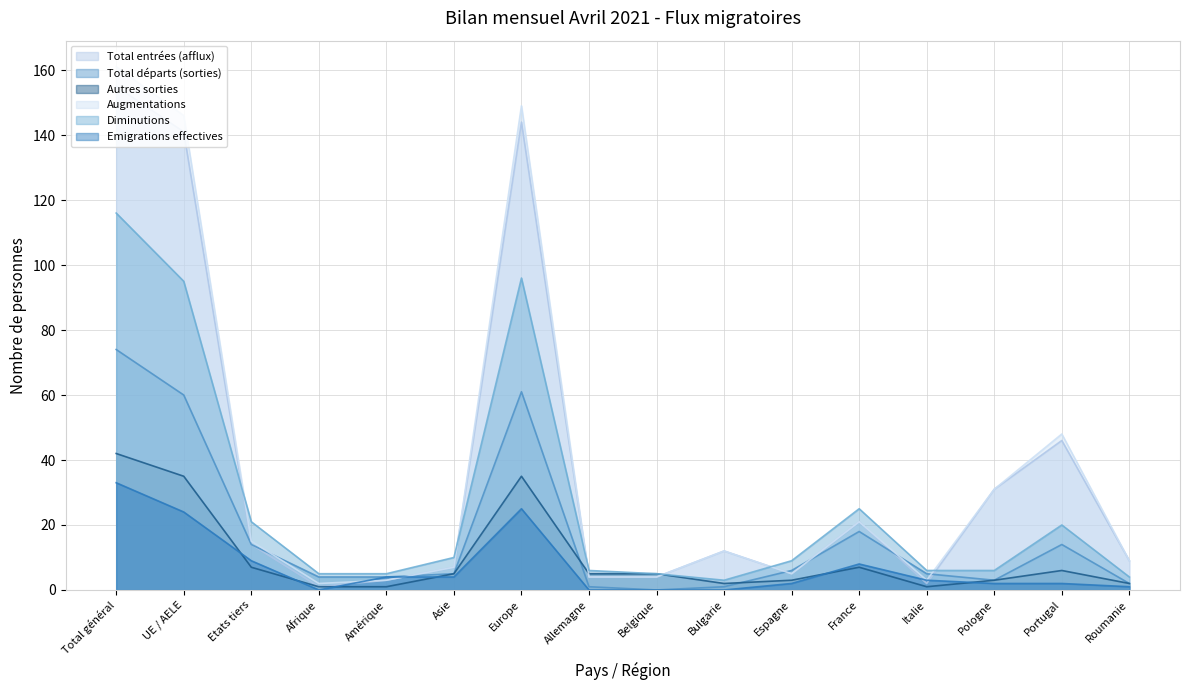

What is the difference between the Augmentations values at France and Allemagne?

17